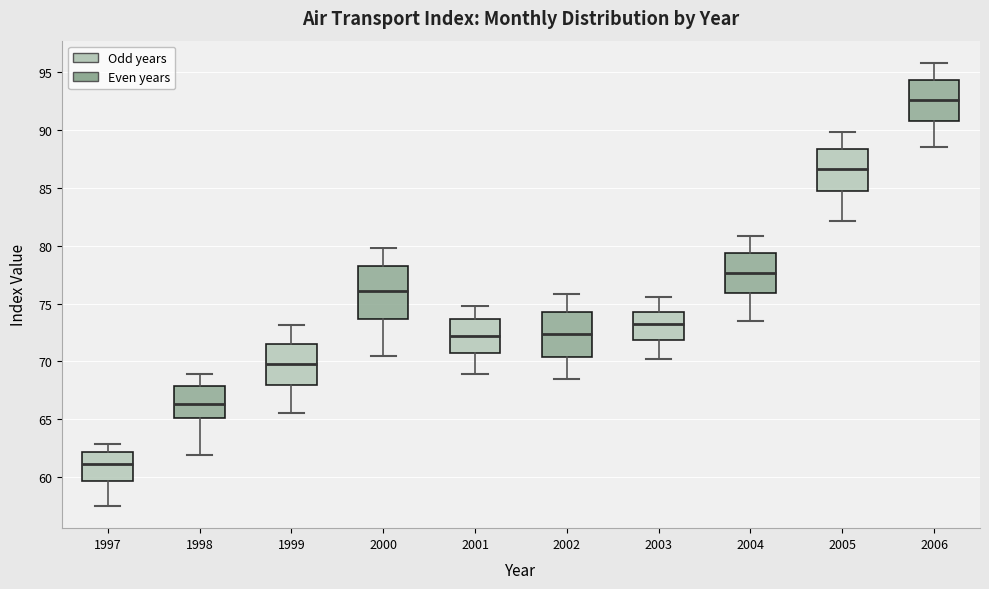

Where does the upper whisker of the box at x = 1999 end on the y-axis? The values are not printed on the chart, so give them approximately, as read against the axis.

73.0